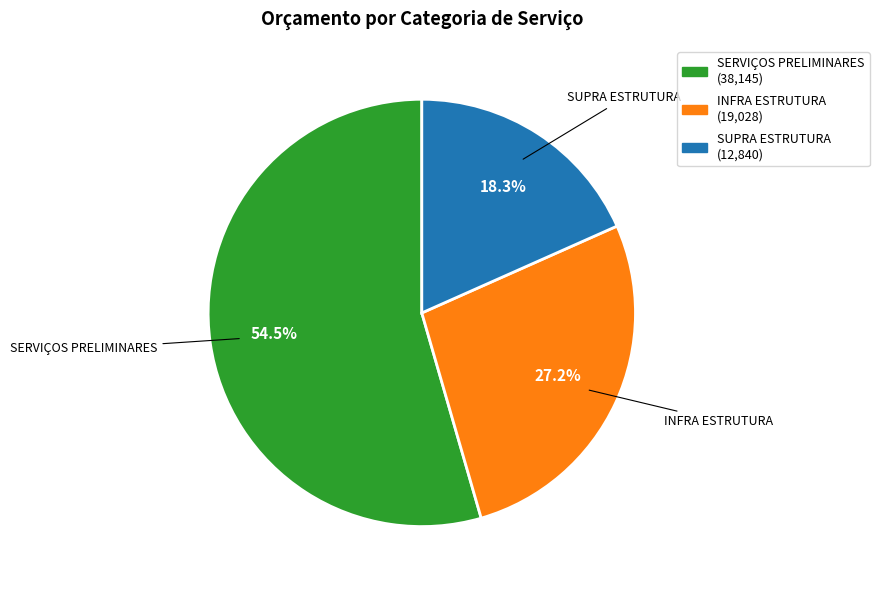

Count the number of slices in the pie.

3